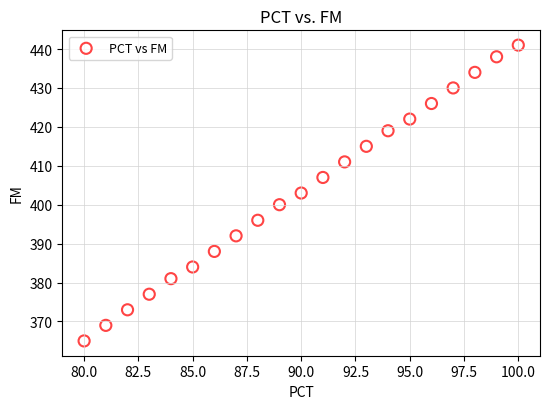

What is the range of Y values (max minus min)?

76